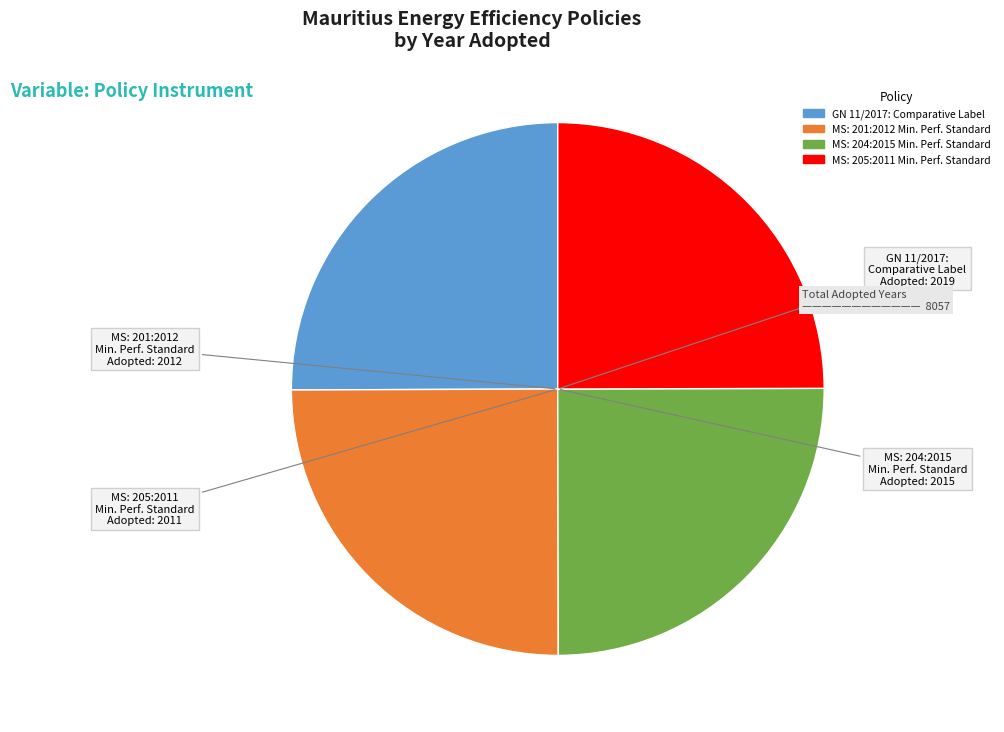

Does MS: 201:2012 Min. Perf. Standard represent more than half of the total?

No